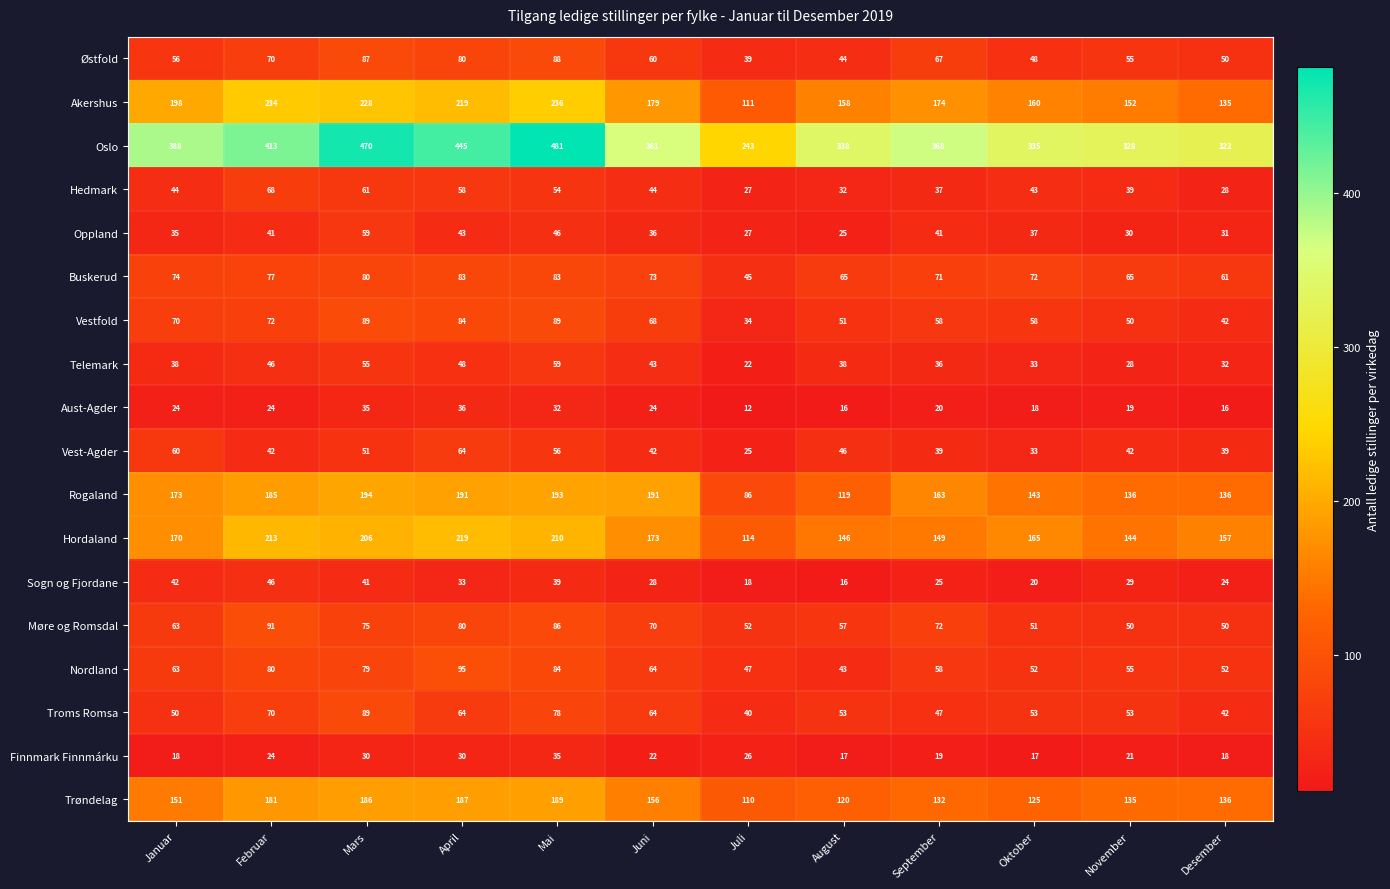

What is the minimum value for Oppland?

25